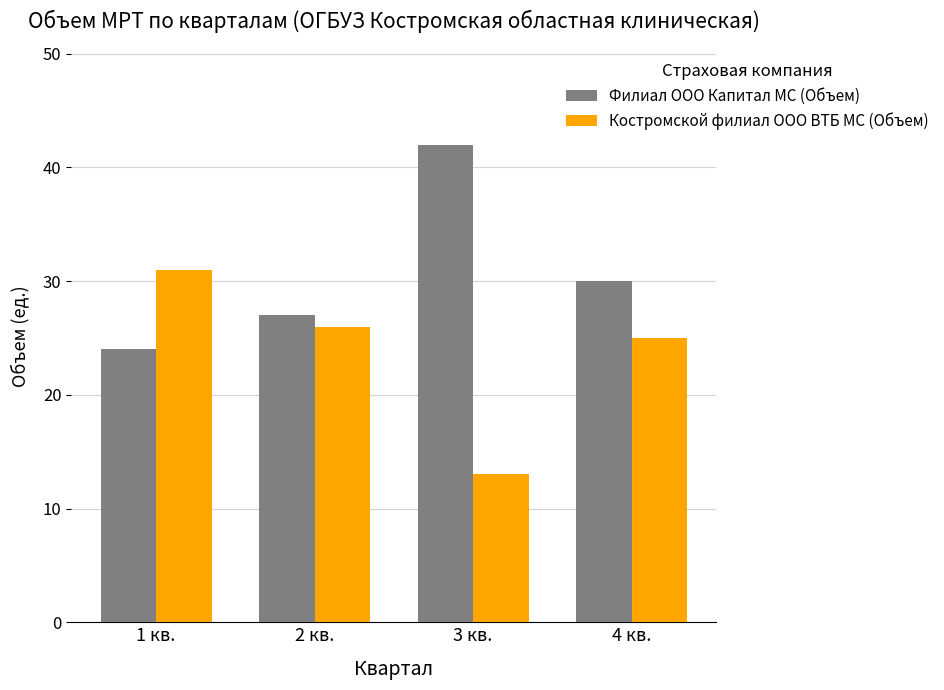

Is it true that Костромской филиал ООО ВТБ МС (Объем) equals 31 at 1 кв.?

True